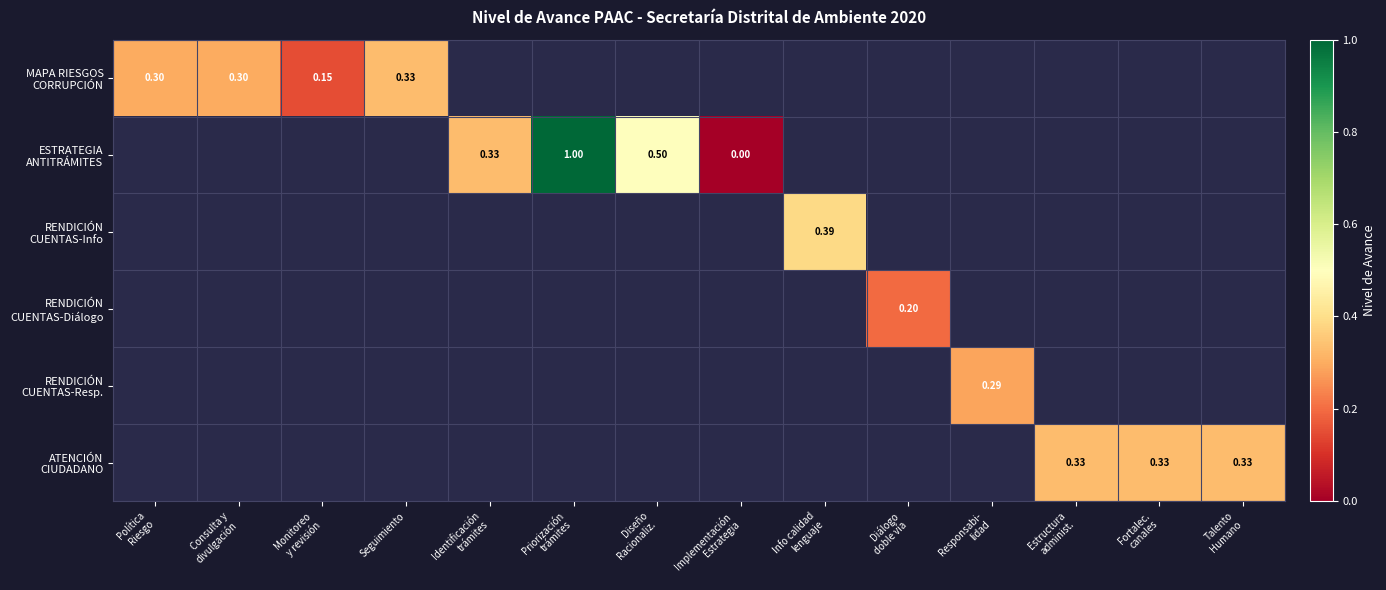

True or false: ESTRATEGIA ANTITRÁMITES has a value of 1.0 at Priorización trámites.

True